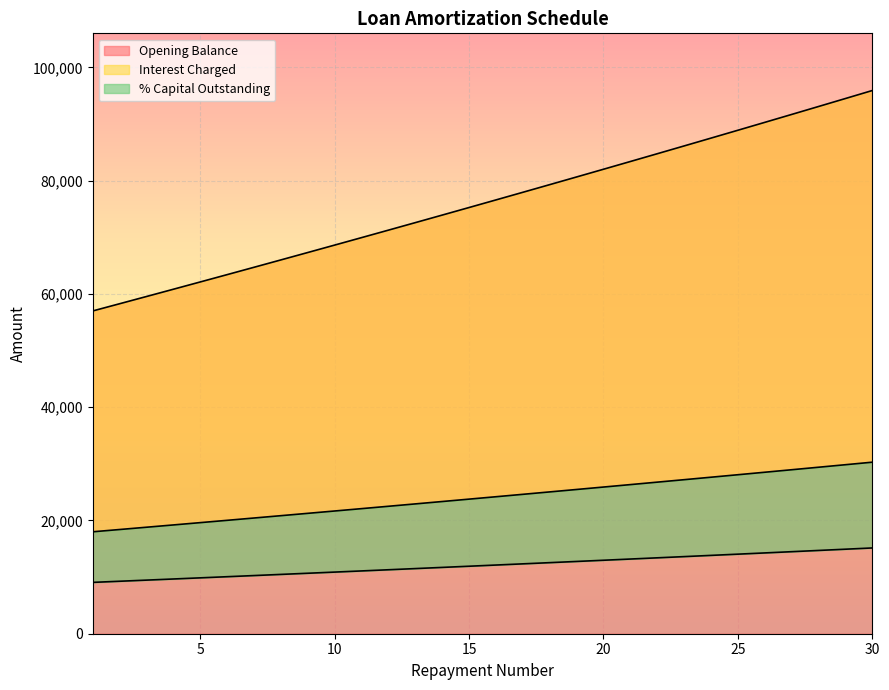

How many lines are shown in the chart?

3